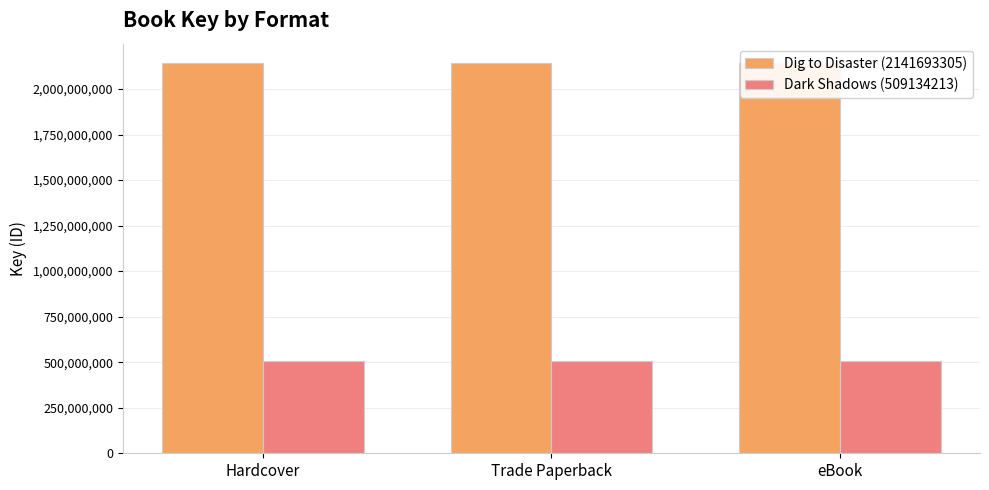

Which category has the lowest value in the Dig to Disaster (2141693305) series?

Hardcover